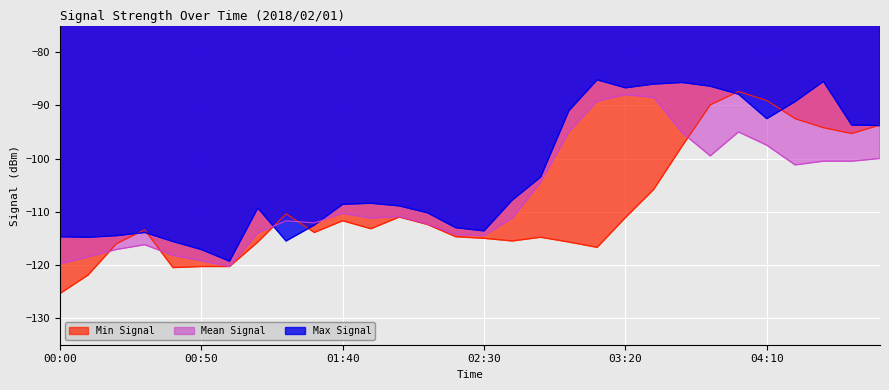

How many intersections are there between Max Signal and Mean Signal?

2